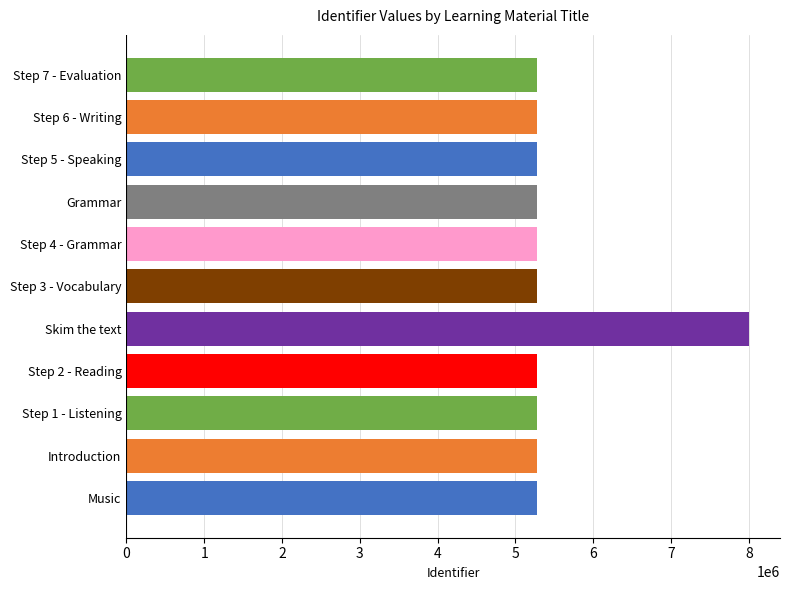

What is the sum of the values at Step 2 - Reading and Grammar?

10566520